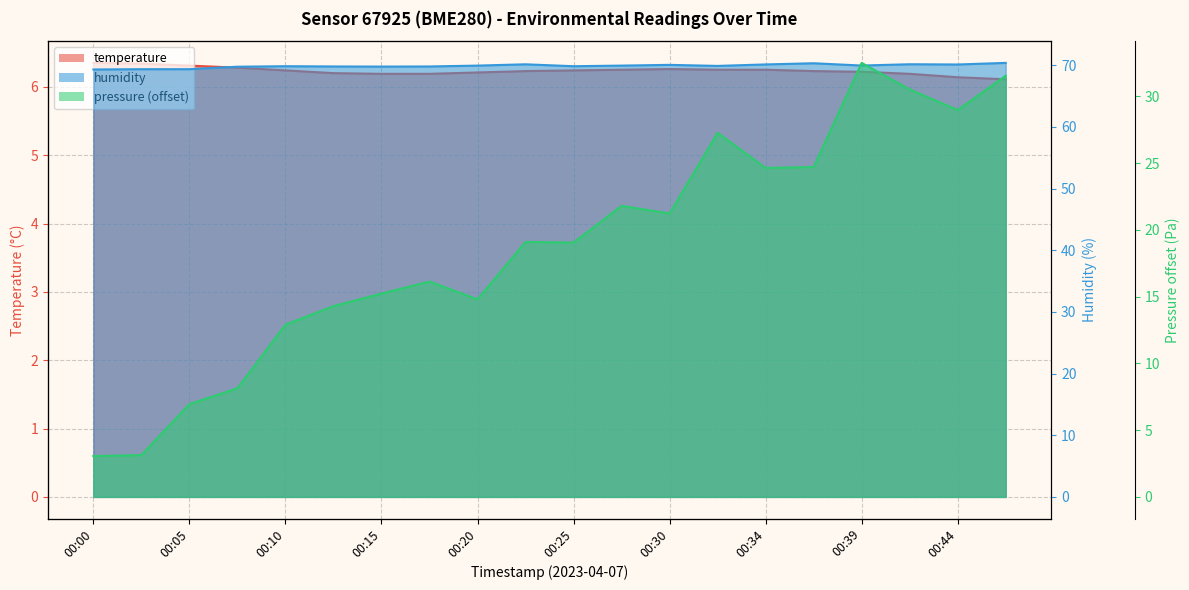

How many lines are shown in the chart?

3